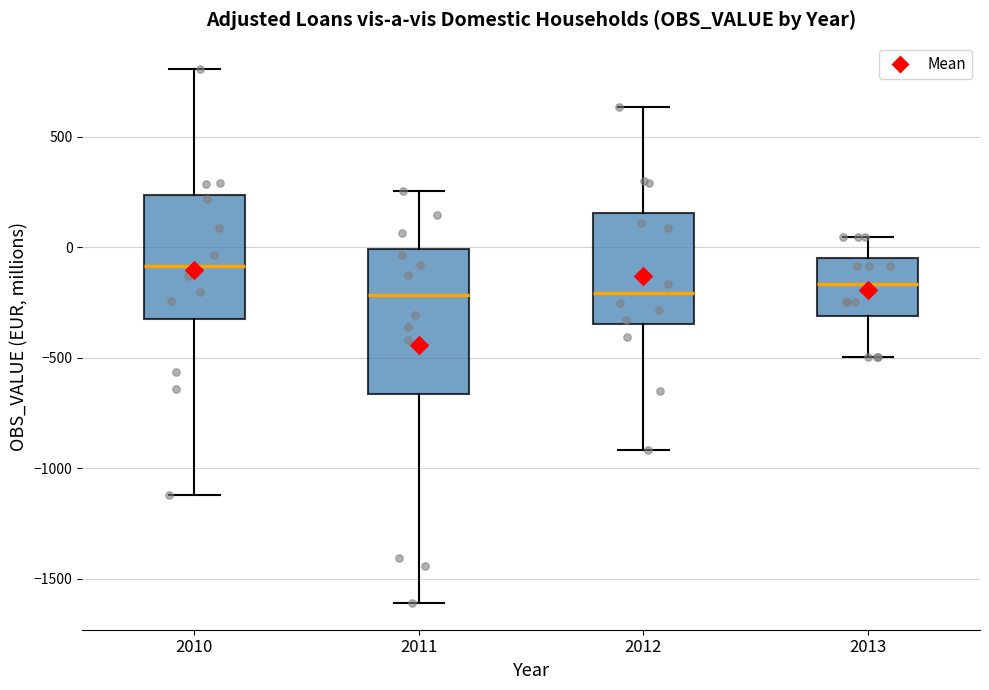

Where is the upper edge of the box at x = 2012 on the y-axis? The values are not printed on the chart, so give them approximately, as read against the axis.

150